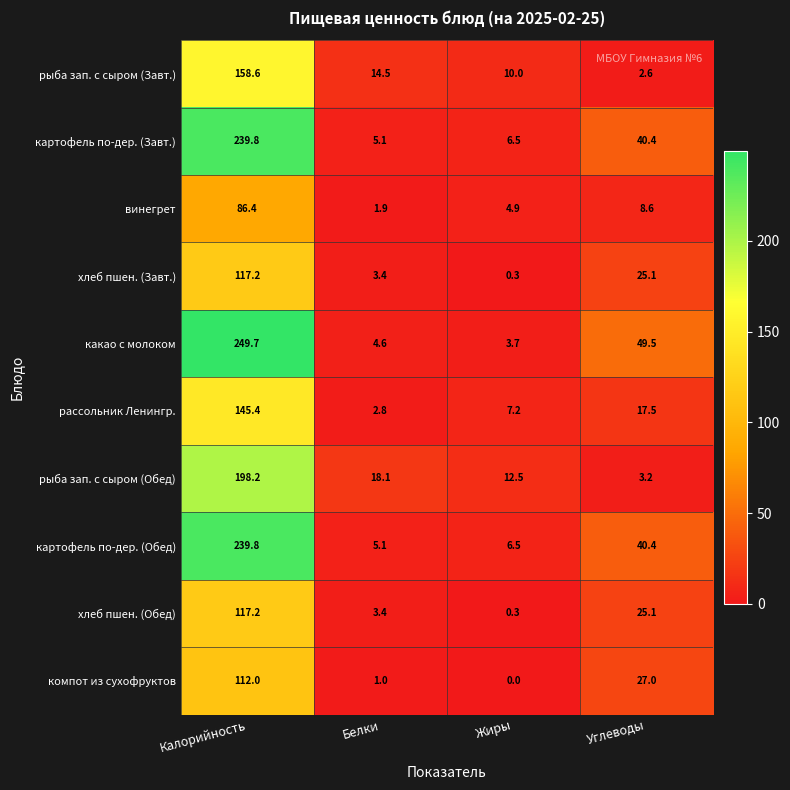

At how many categories does at least one series exceed 66?

1